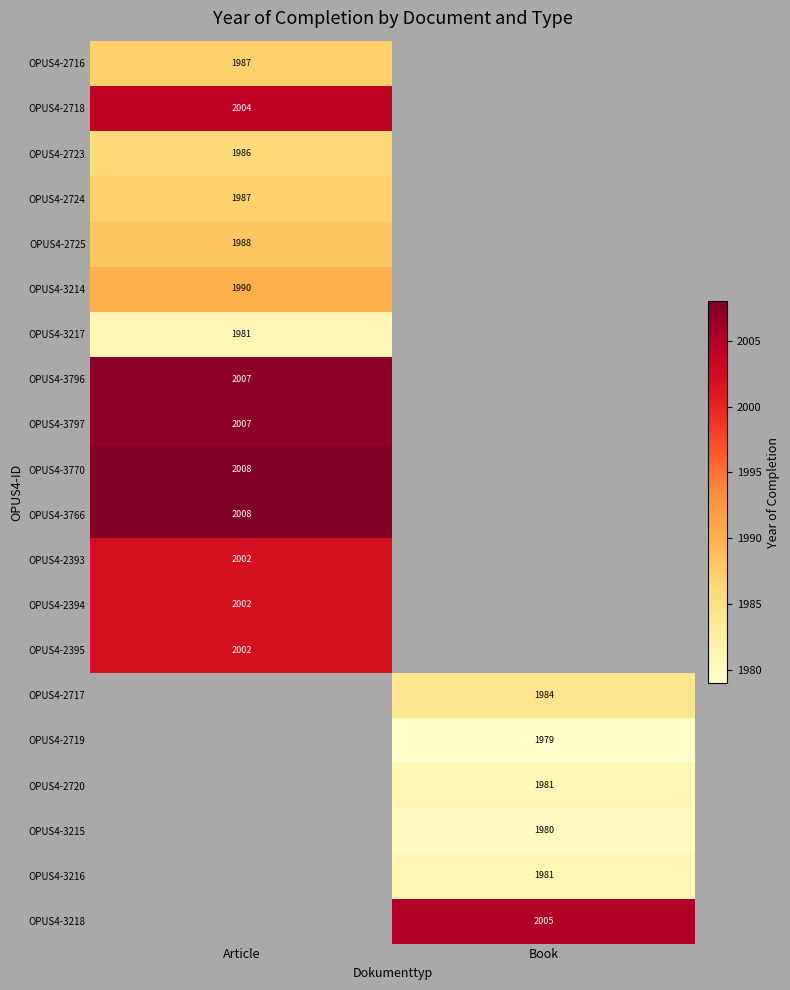

The value of OPUS4-2723 at Article is 1986. True or false?

True